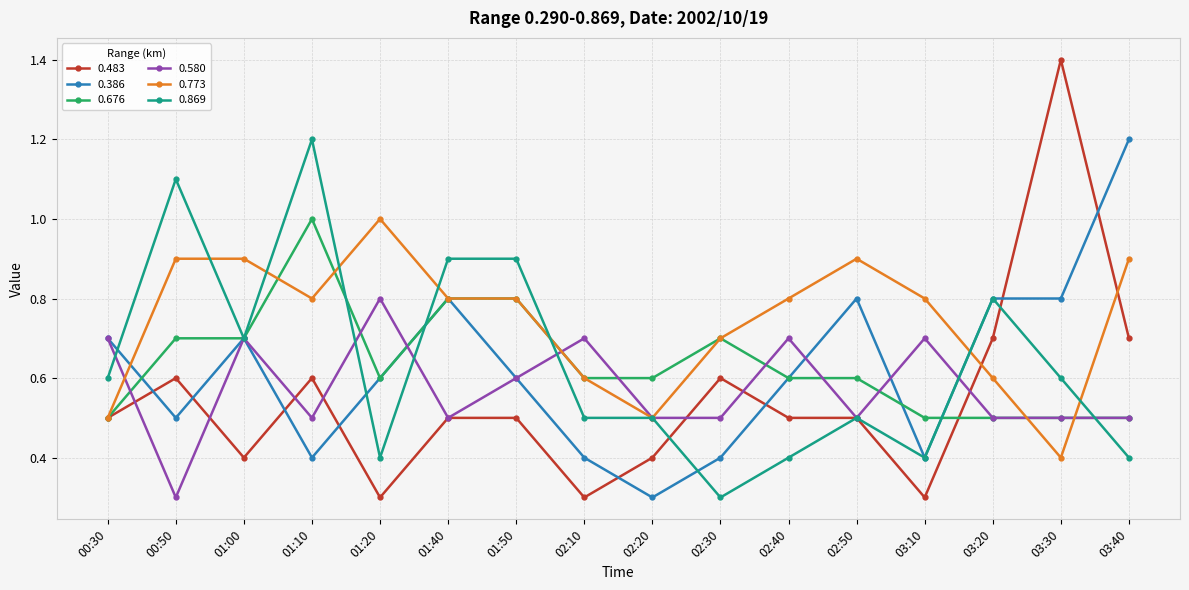

At 01:10, list the series in order from smallest to largest.

0.386, 0.580, 0.483, 0.773, 0.676, 0.869